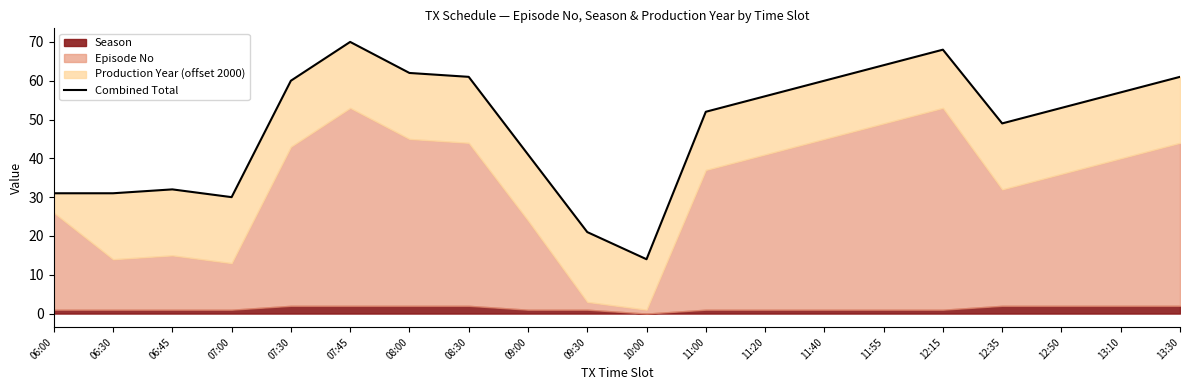

Reading left to right, list all the values displayed in this chart.

31	31	32	30	60	70	62	61	41	21	14	52	56	60	64	68	49	53	57	61